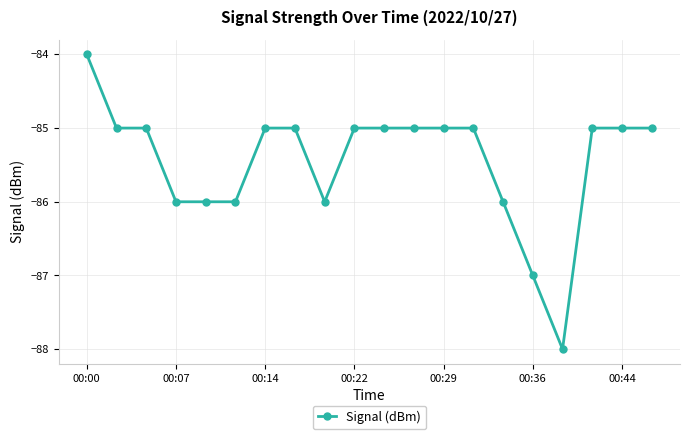

What is the value of the 8th point from the left?

-85